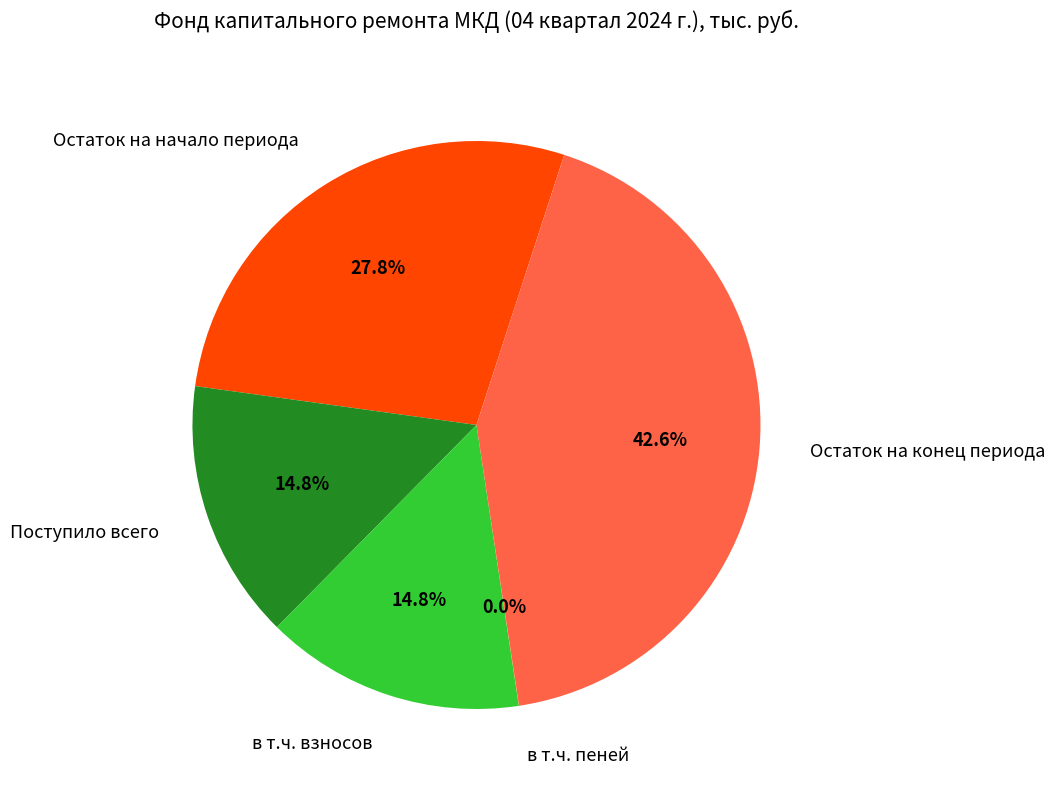

What is the total percentage of в т.ч. взносов and Остаток на начало периода?

42.6%